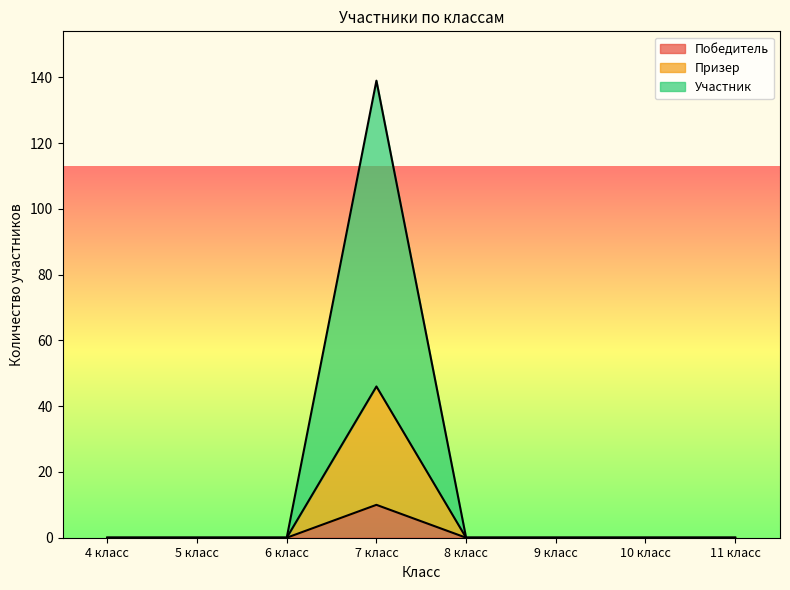

What is the difference between the maximum and second lowest values in the Призер series?

46